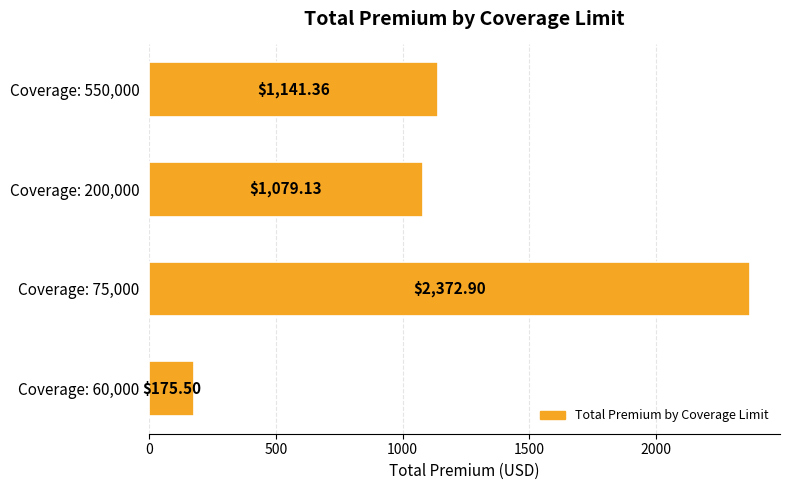

Rank the categories by value from highest to lowest.

Coverage: 75,000, Coverage: 550,000, Coverage: 200,000, Coverage: 60,000